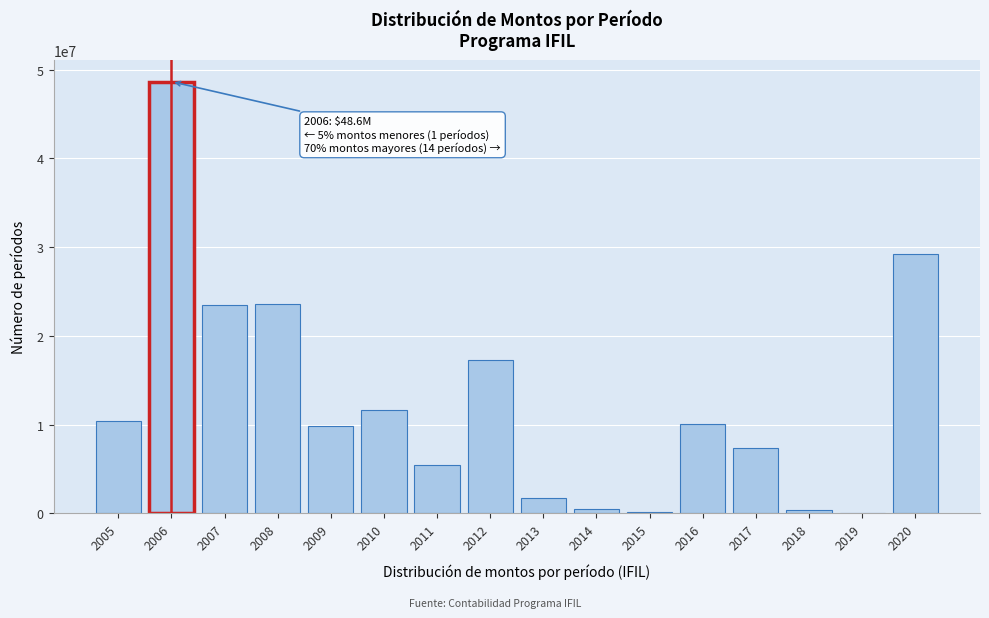

What is the change in value from 2006 to 2013?

-46924594.0